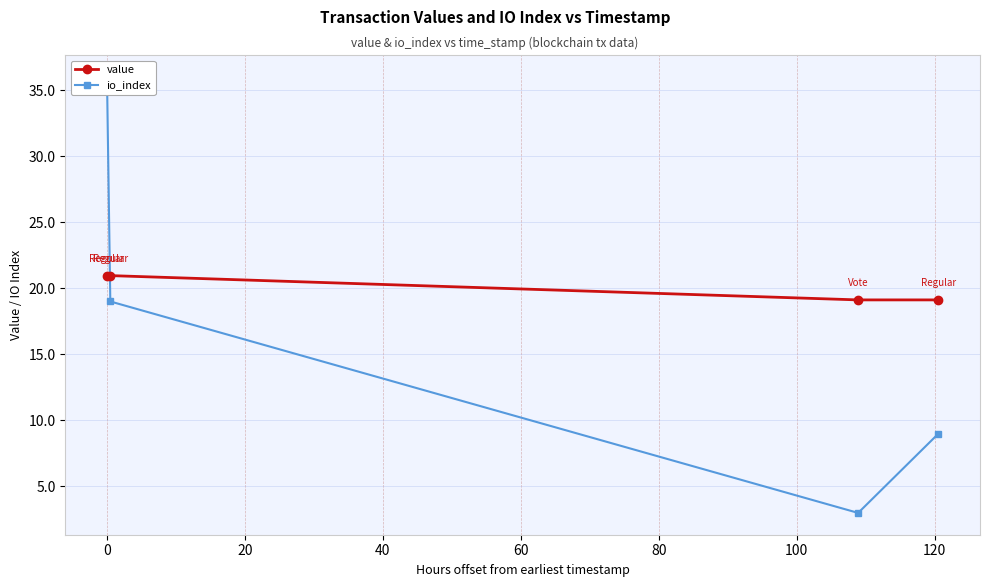

What is the value of the value point at the 3rd from the left?

19.1